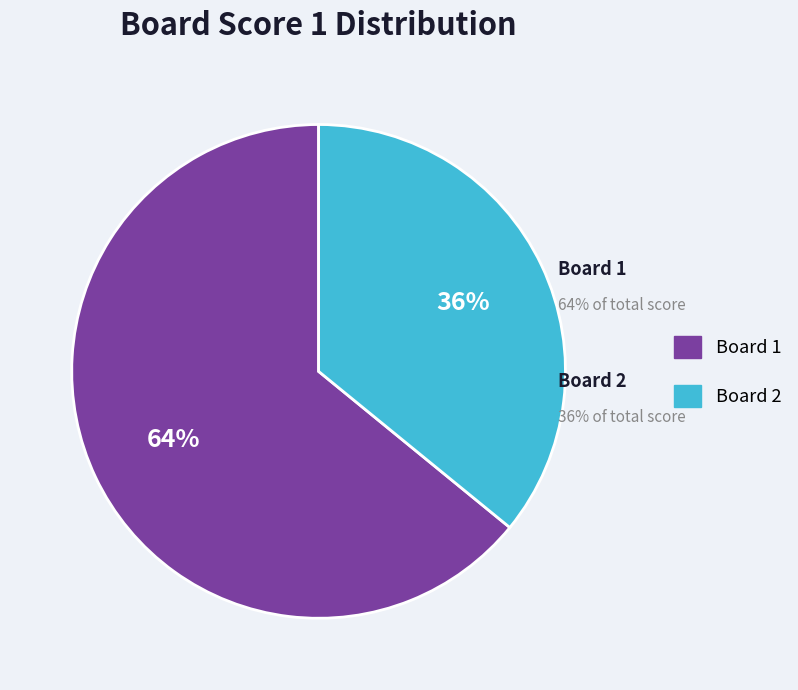

Rank the categories by value from lowest to highest.

Board 2, Board 1